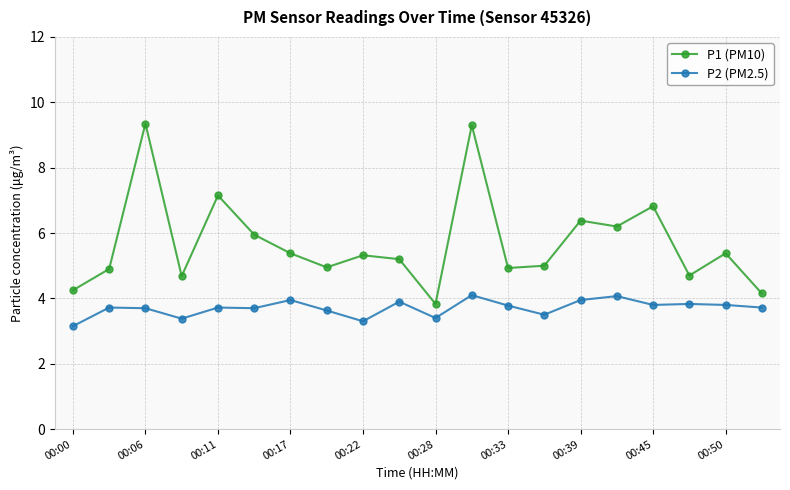

Which series has the largest total across all categories?

P1 (PM10)